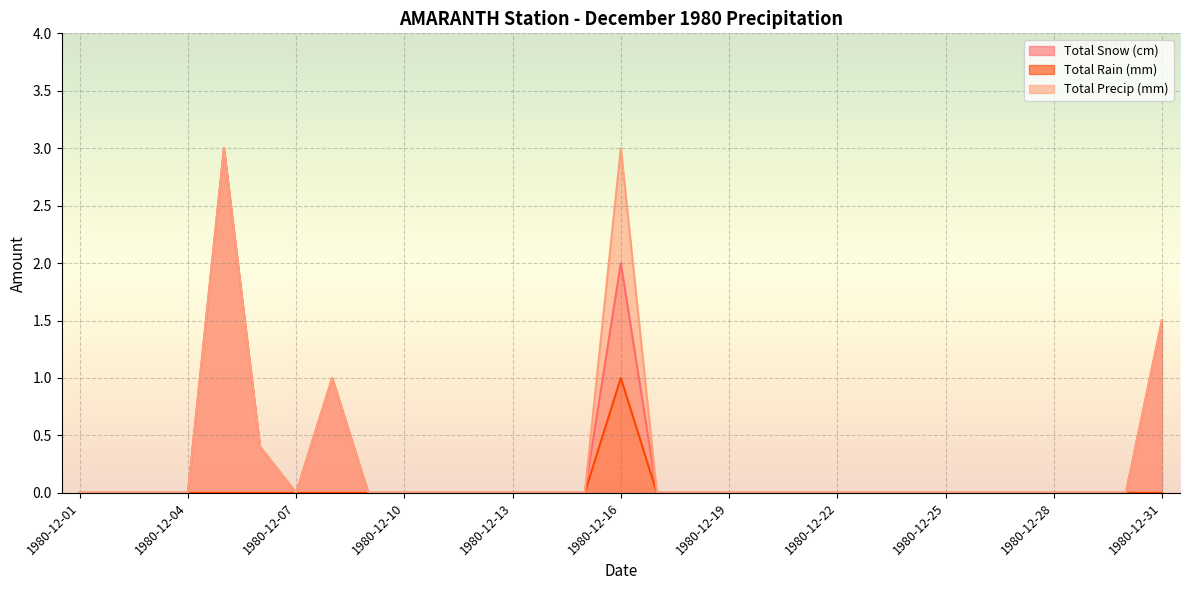

Which series has the largest total across all categories?

Total Precip (mm)